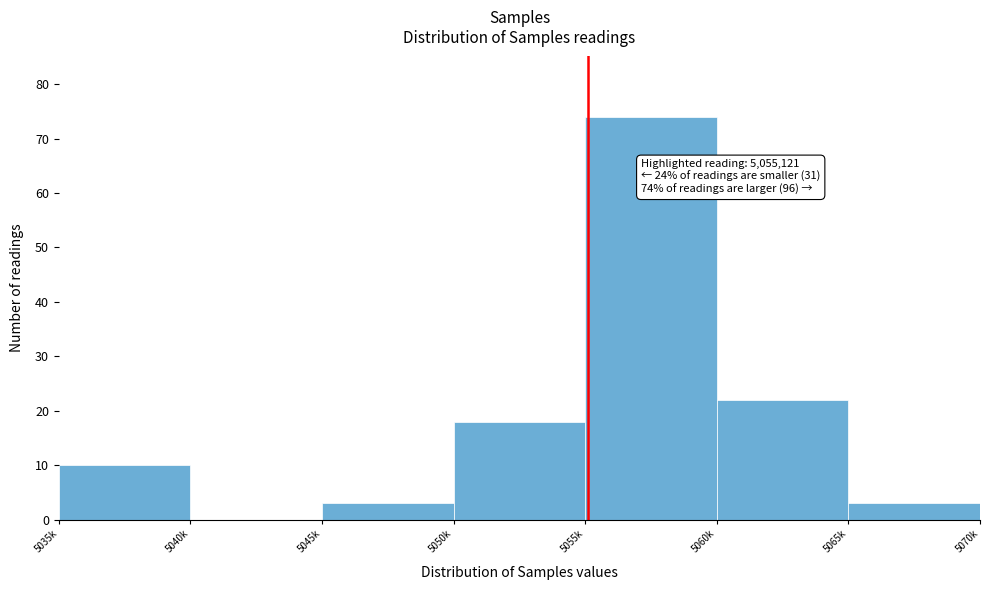

Reading left to right, what are all the values shown in this chart?

5035k=10	5040k=0	5045k=3	5050k=18	5055k=74	5060k=22	5065k=3